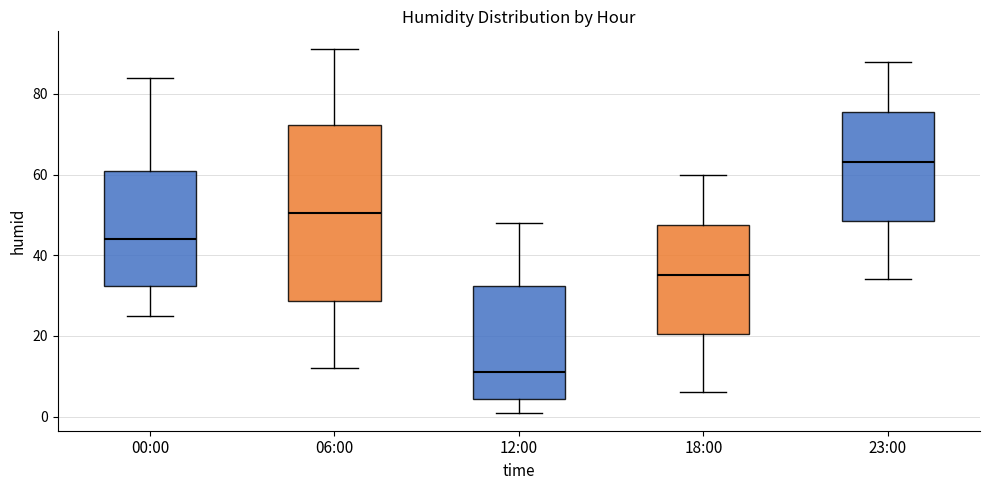

Where does the median line of the box for 06:00 sit on the y-axis? The values are not printed on the chart, so give them approximately, as read against the axis.

50